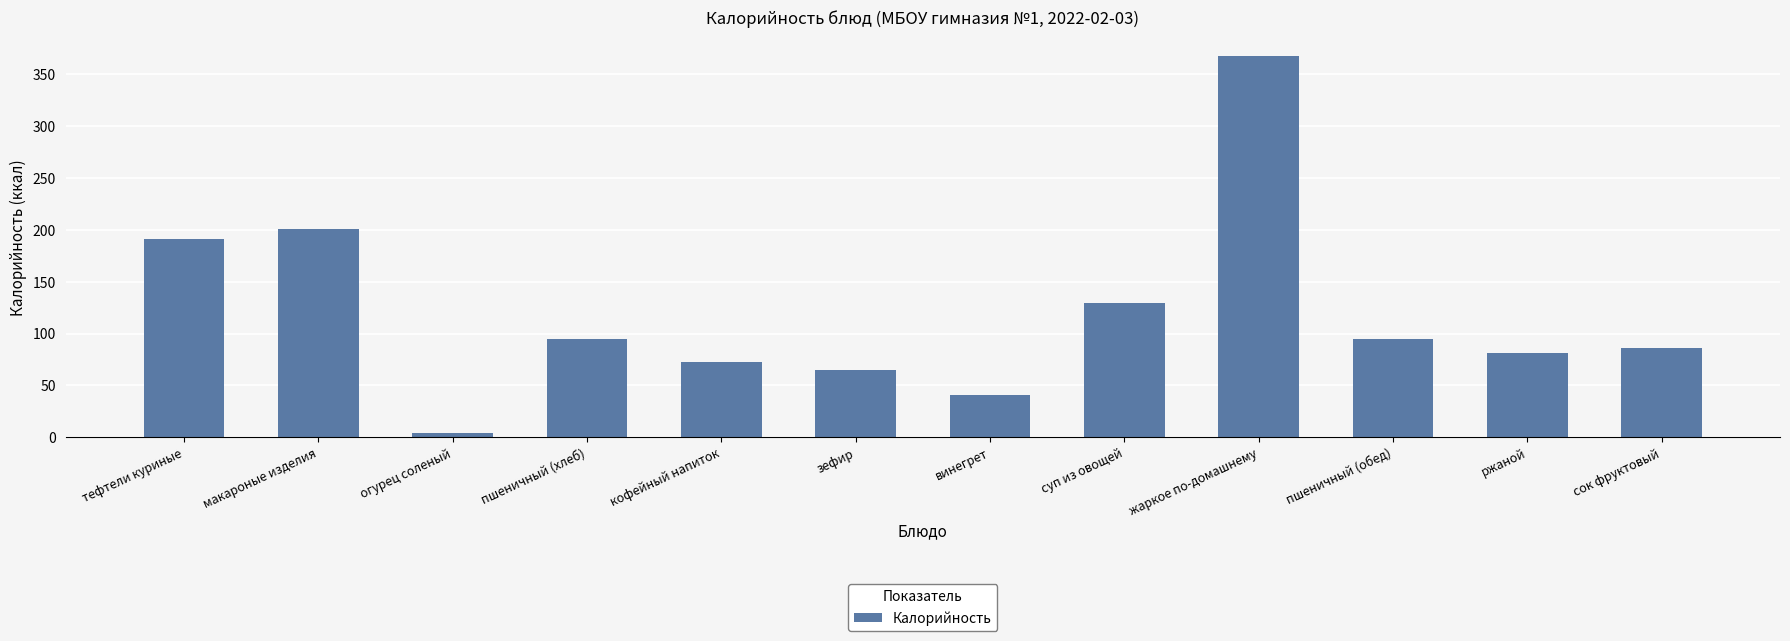

What is the change in value from макароные изделия to винегрет?

-159.7